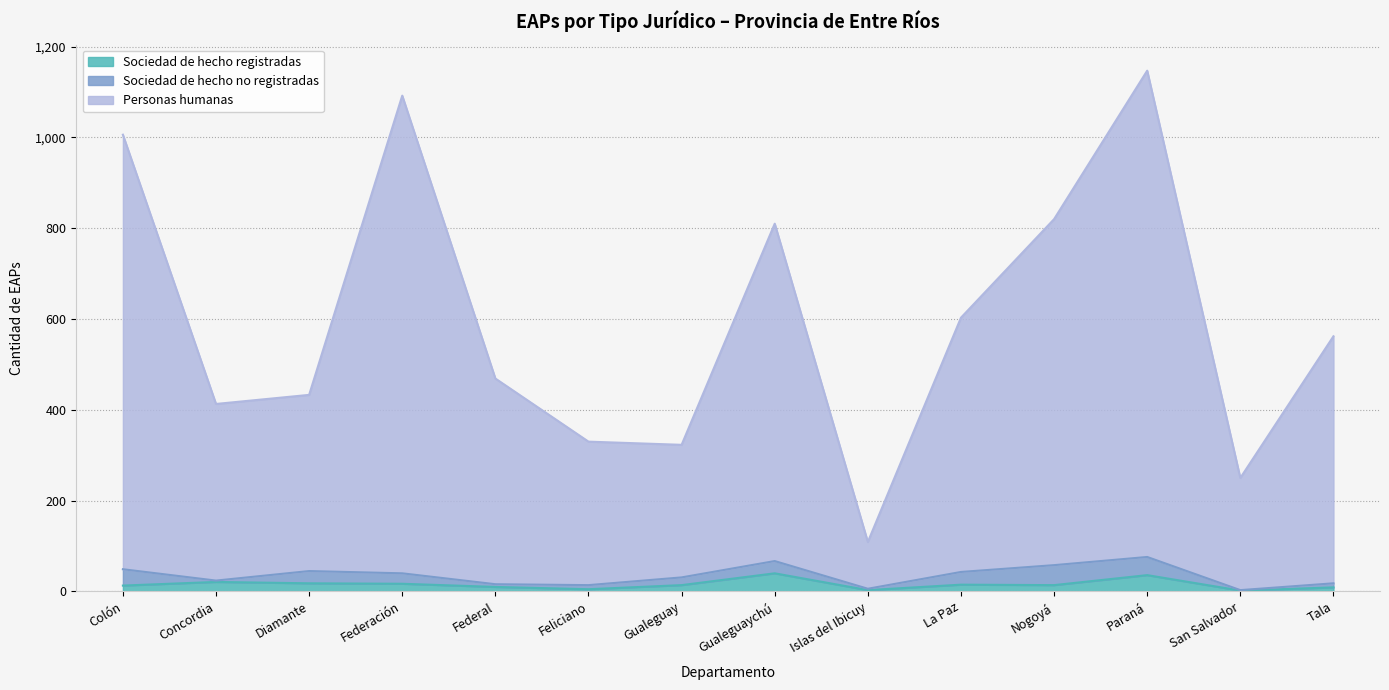

Between Federación and San Salvador, which is larger?

Federación